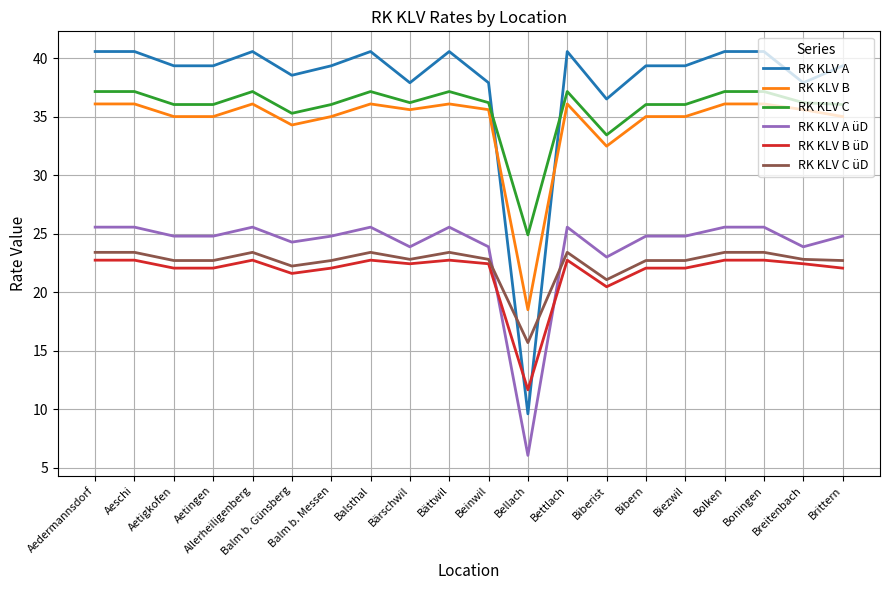

What are all the series names shown in the legend?

RK KLV A, RK KLV B, RK KLV C, RK KLV A üD, RK KLV B üD, RK KLV C üD